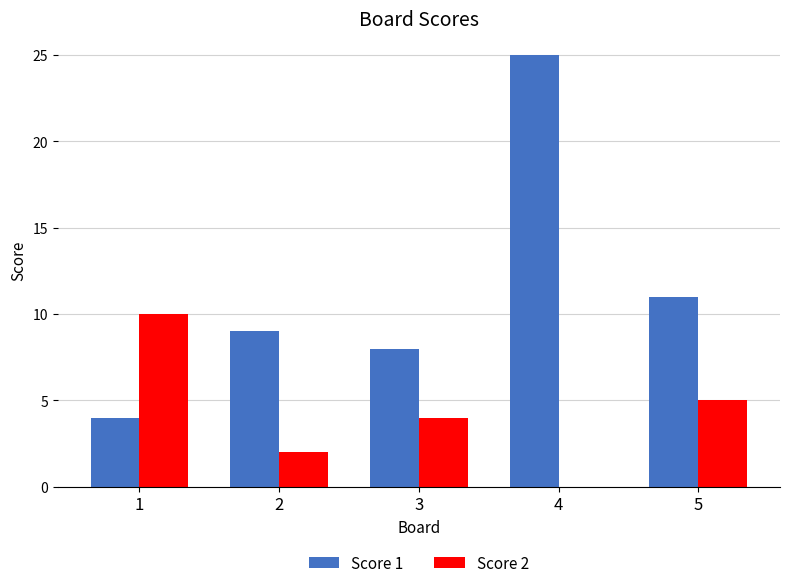

What is the highest value of the Score 2 series?

10